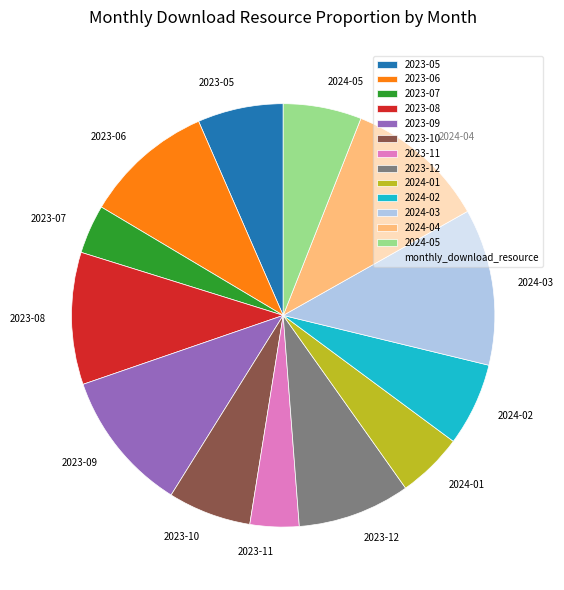

Which category has the biggest portion of the pie?

2024-03